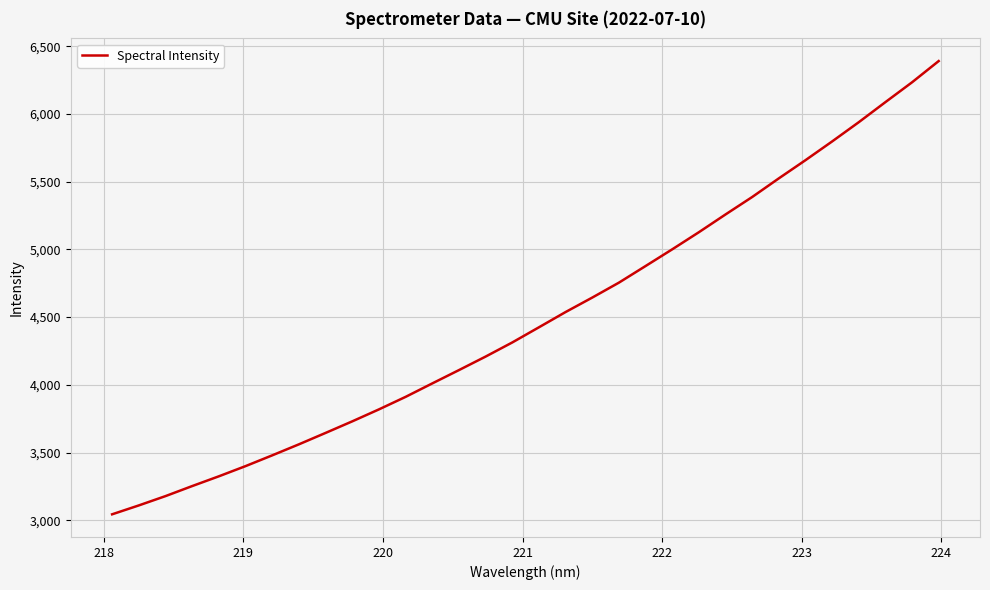

What is the greatest value displayed?

6390.7